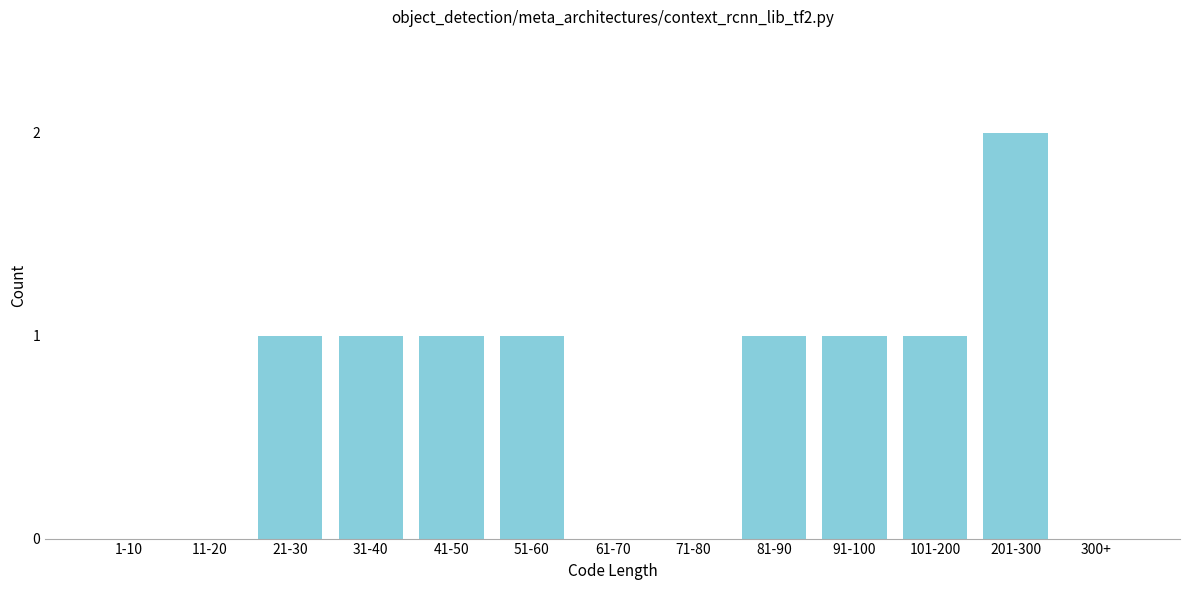

Reading left to right, extract all data points from this chart.

1-10=0	11-20=0	21-30=1	31-40=1	41-50=1	51-60=1	61-70=0	71-80=0	81-90=1	91-100=1	101-200=1	201-300=2	300+=0